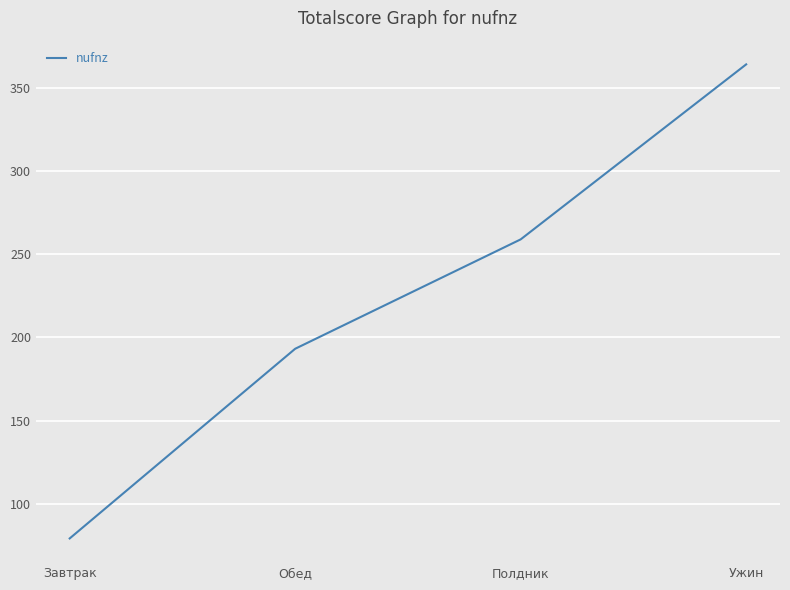

What is the sum of the values at Ужин and Полдник?

623.1